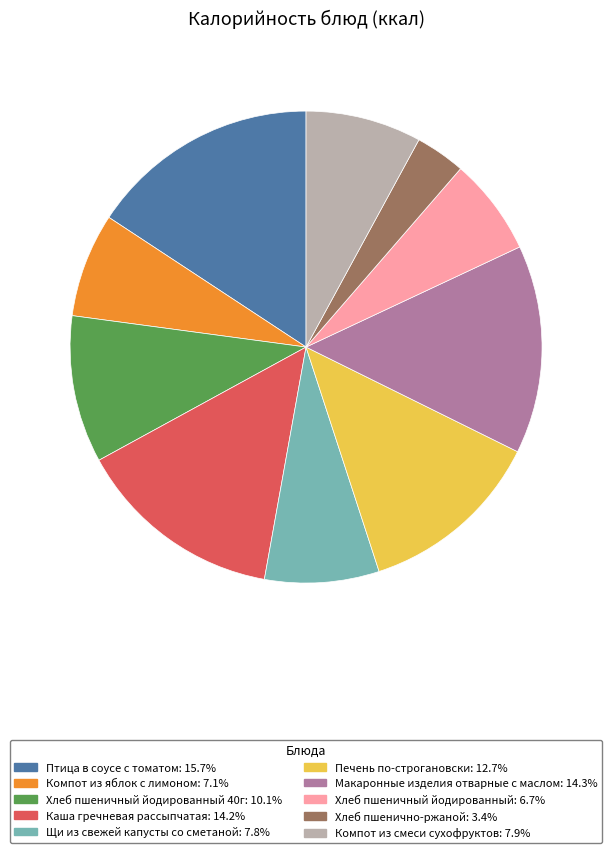

Does any single category account for the majority?

No